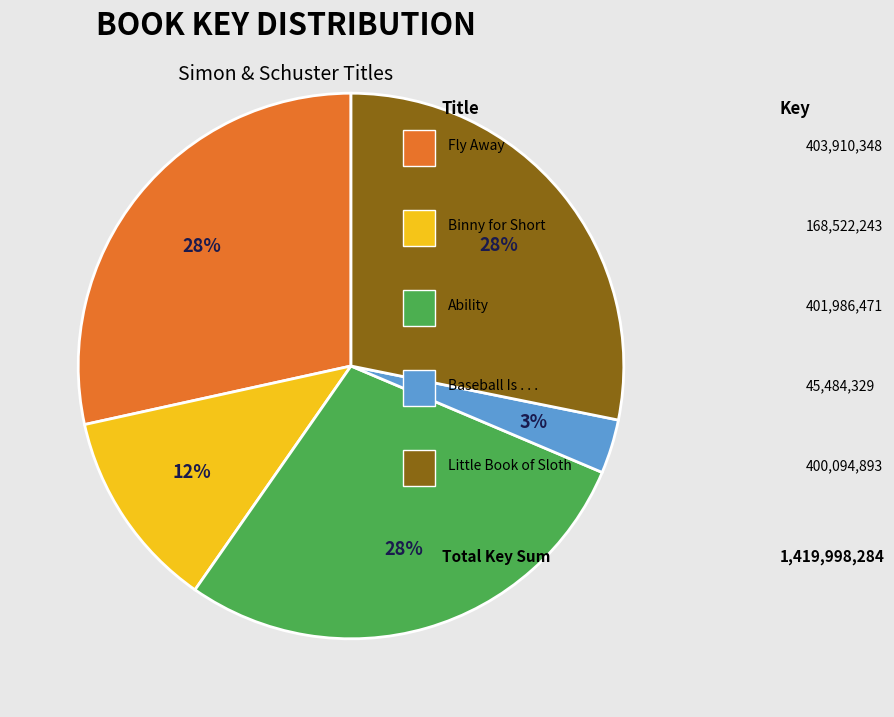

How many slices are in this pie chart?

5